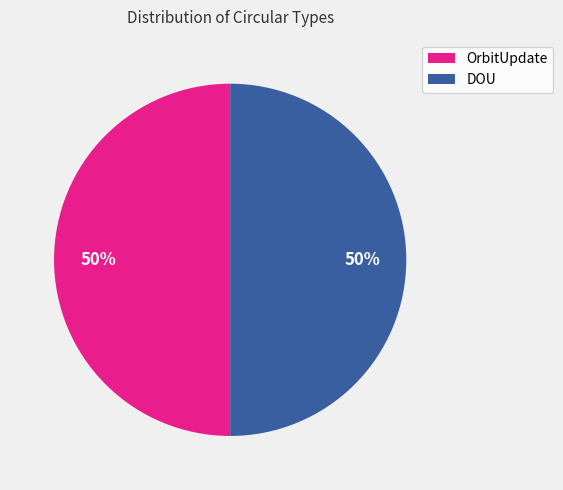

To the nearest percent, what is the average slice percentage?

50%